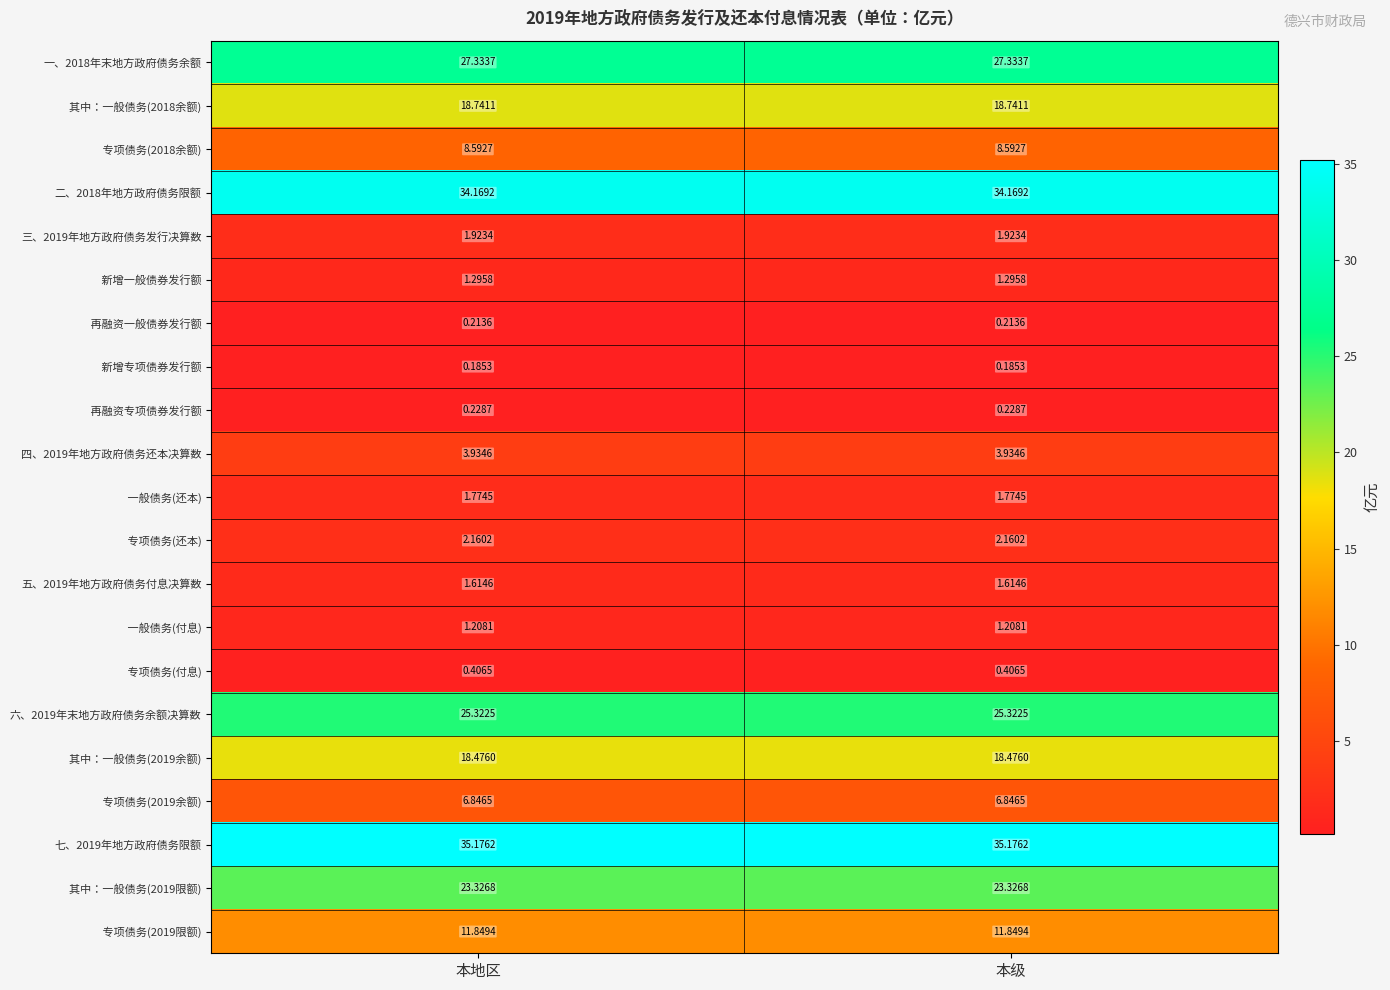

Which label corresponds to the largest value in the chart?

本地区